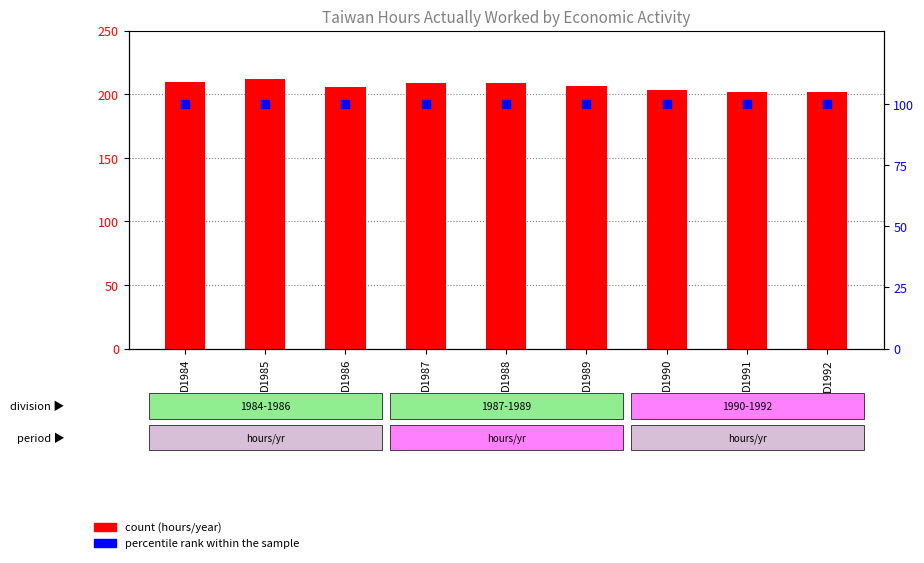

What is the total value across all series at D1992?

301.9